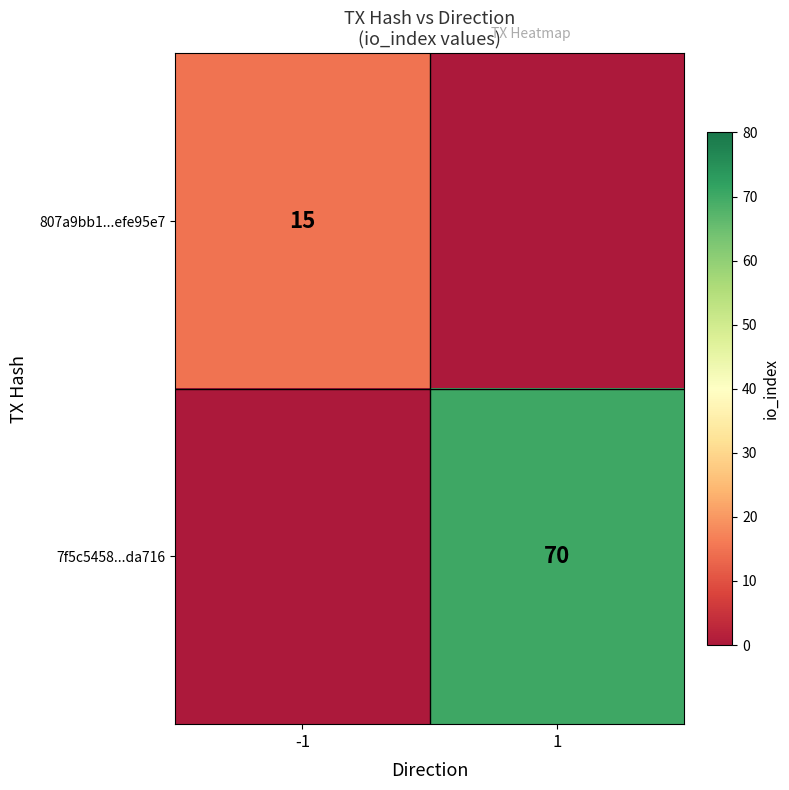

True or false: 7f5c5458...da716 has a value of 70 at 1.

True